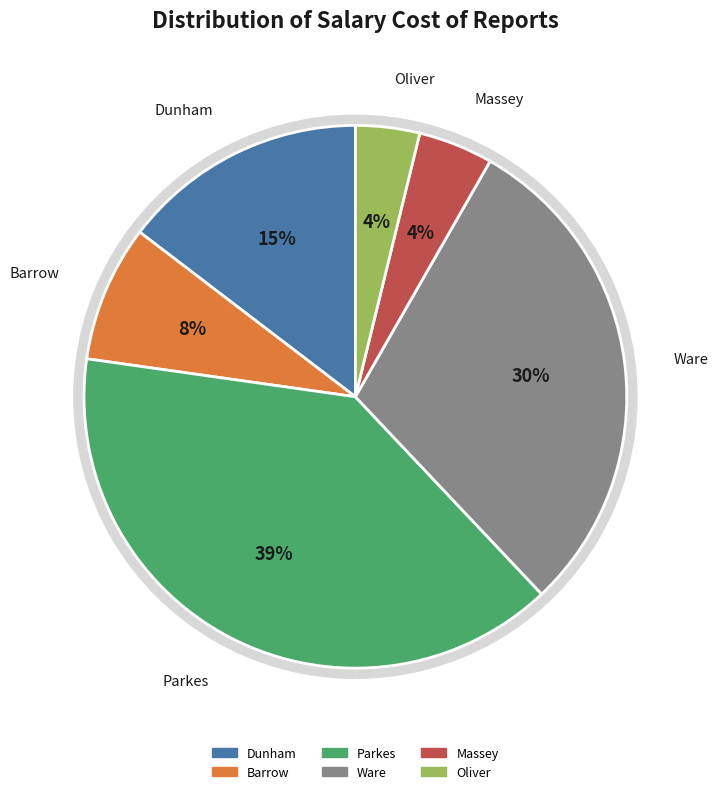

How much of the chart is everything except Parkes, James?

60.7%